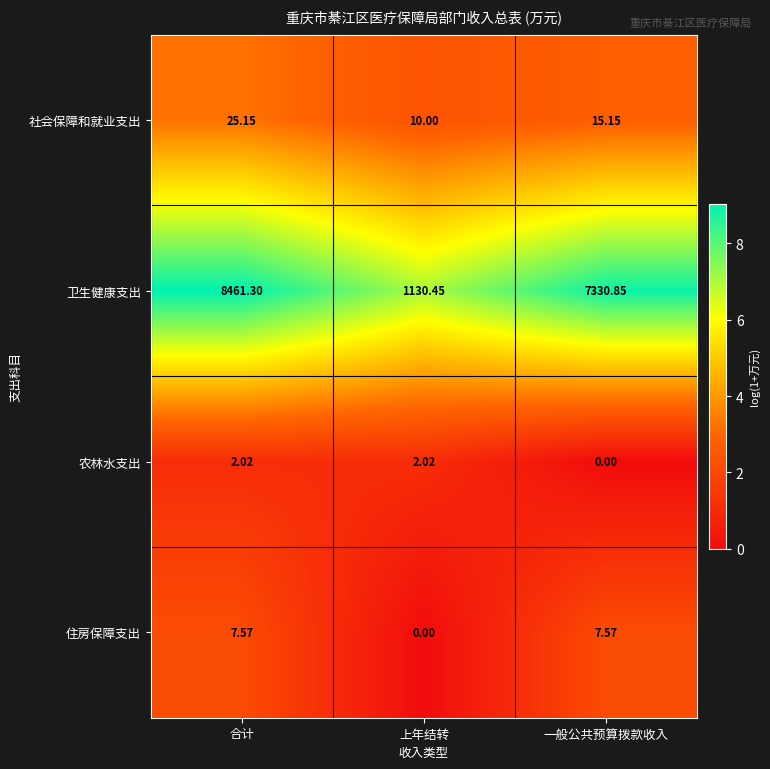

What is the total value across all series at 一般公共预算拨款收入?

7353.6